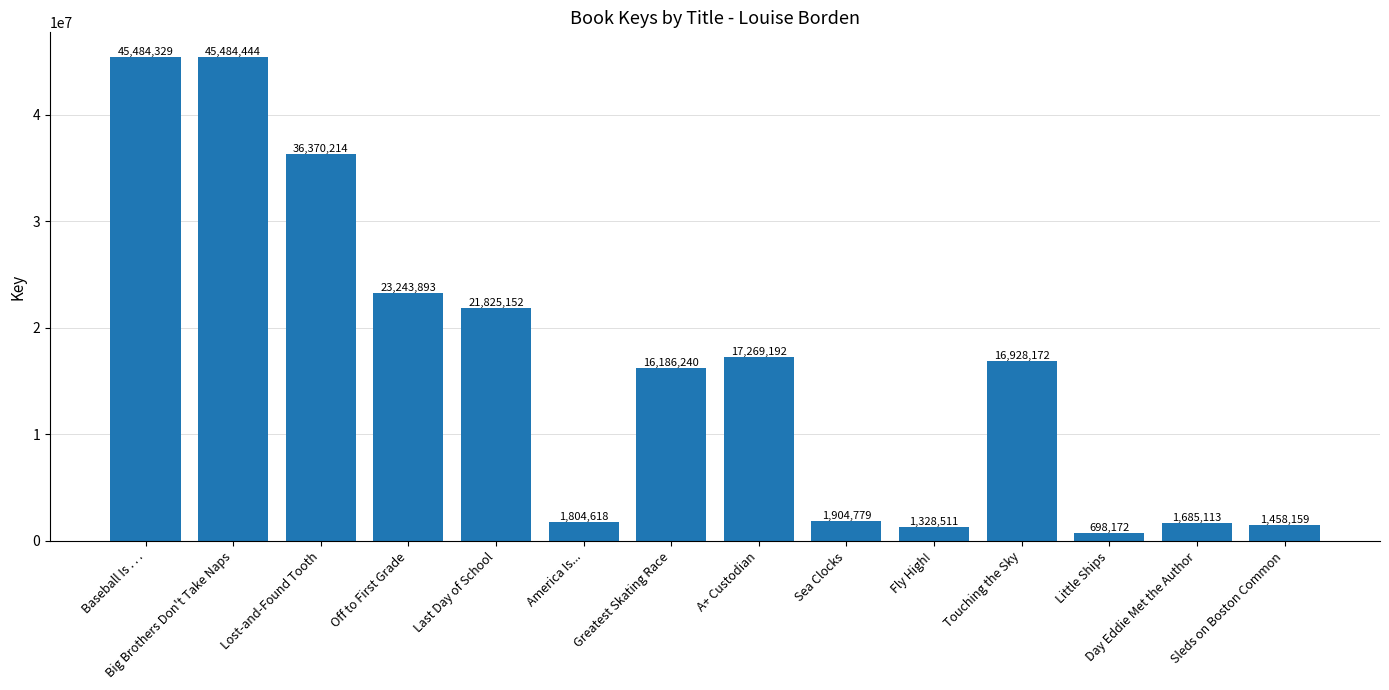

The chart shows a value of 1904779 at Sea Clocks. True or false?

True